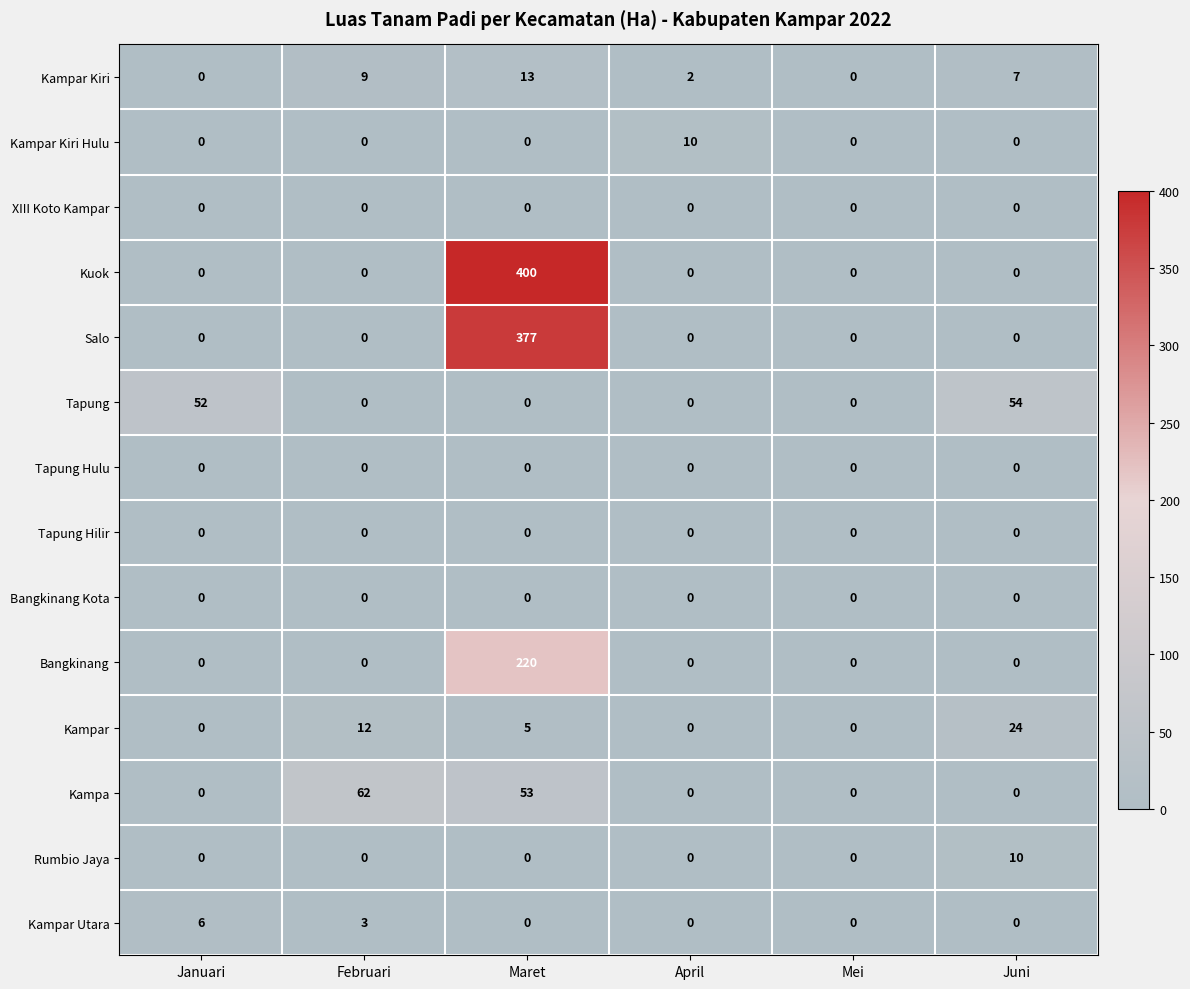

What is the difference between the highest and lowest values at Maret?

400